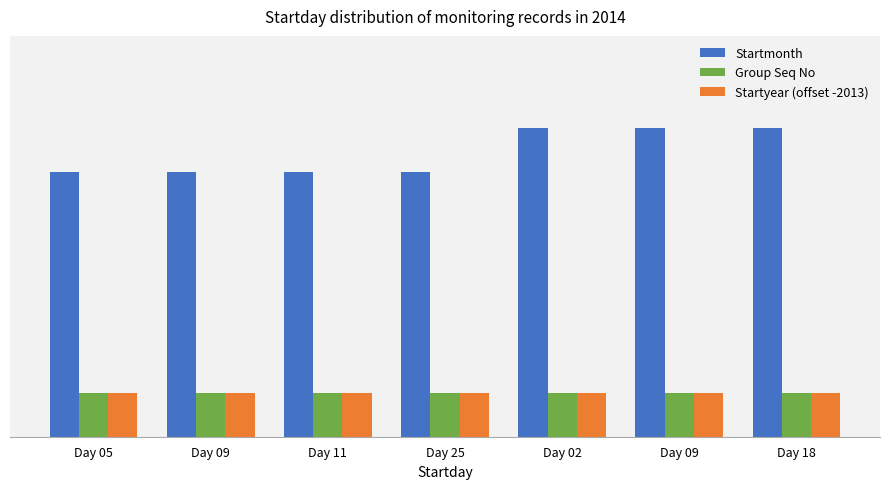

Are the bars grouped side by side (vs. stacked)?

Yes